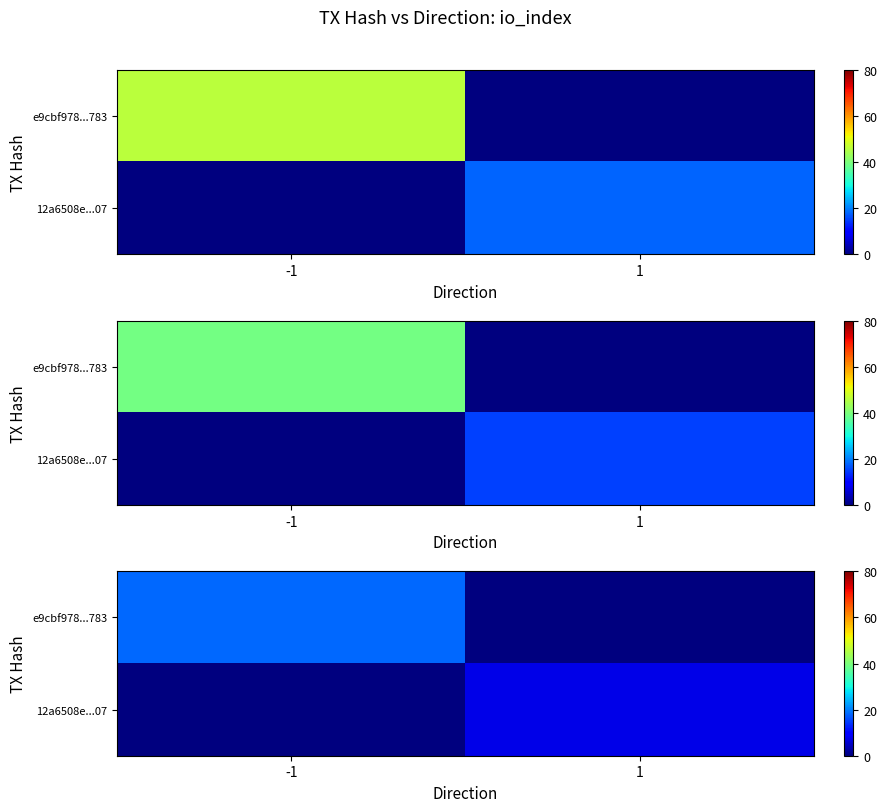

What is the difference between the maximum and minimum values in the e9cbf978...783 series?

18.4